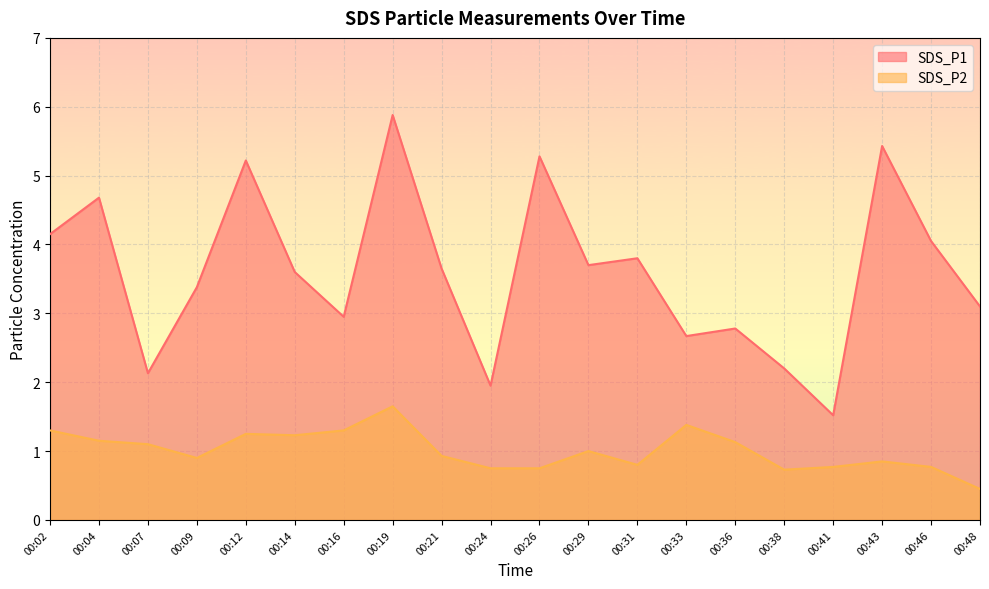

What is the average value of the SDS_P1 series?

3.6